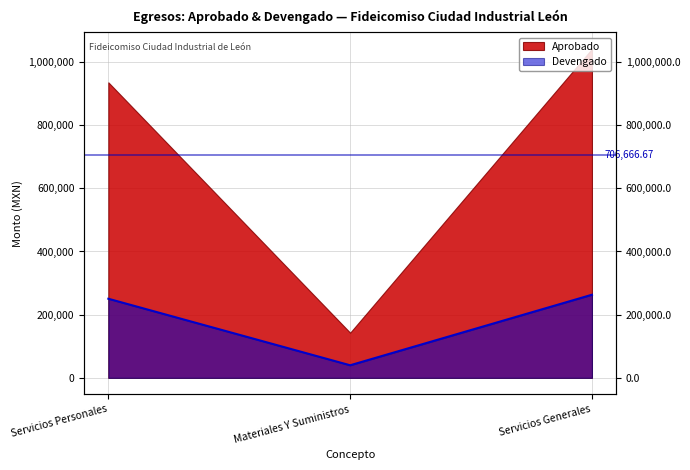

What is the smallest value displayed?

39792.5